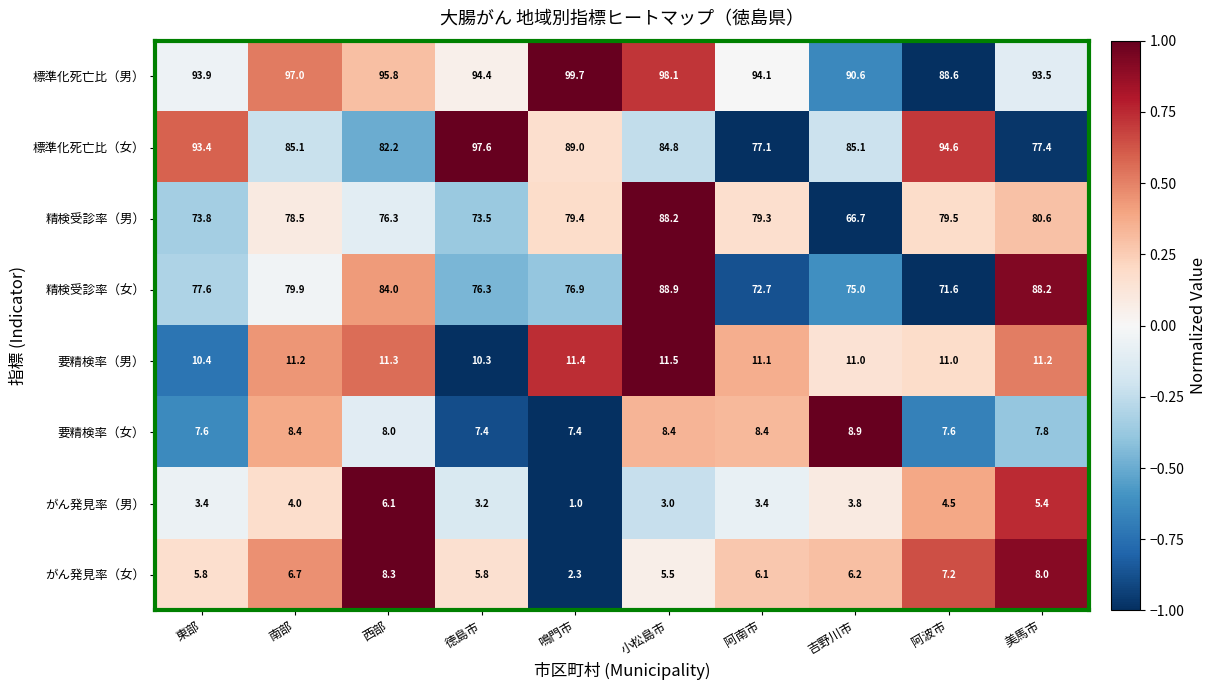

What is the difference between the 標準化死亡比（男） values at 鳴門市 and 美馬市?

6.2